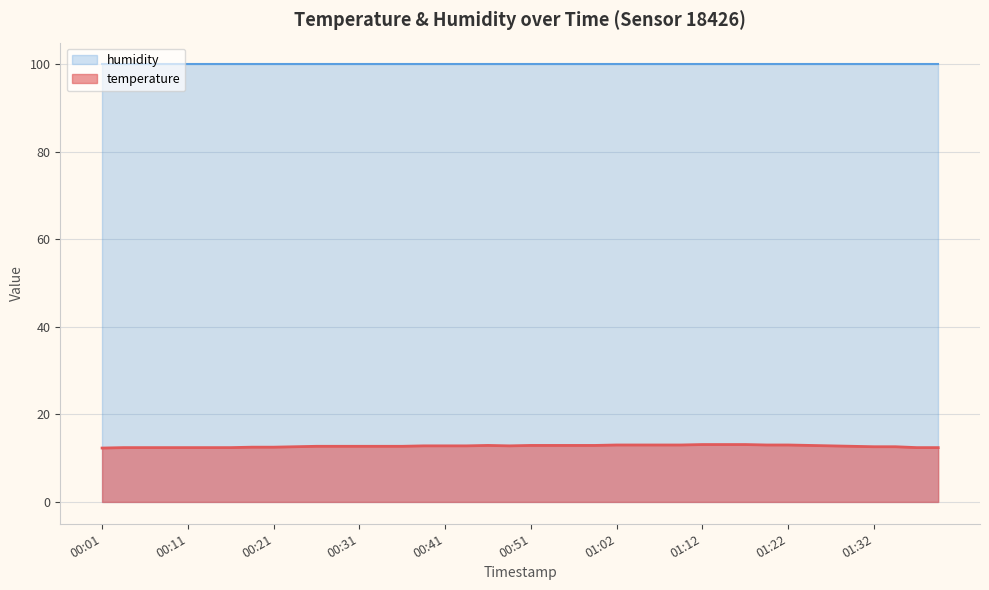

True or false: the data has more than 1 interior local peaks.

False